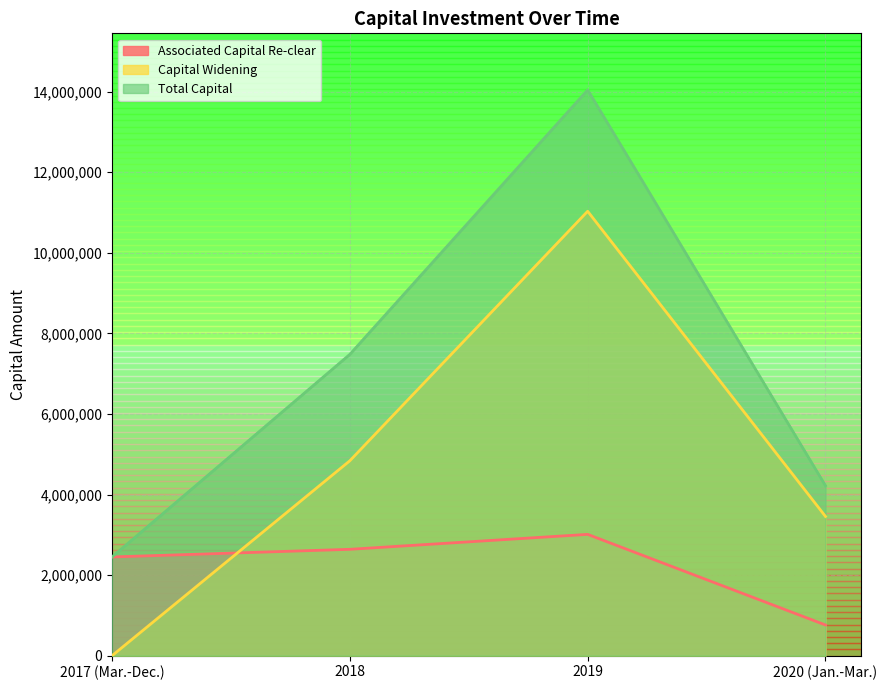

Rank the series by their average value, from highest to lowest.

Total Capital, Capital Widening, Associated Capital Re-clear